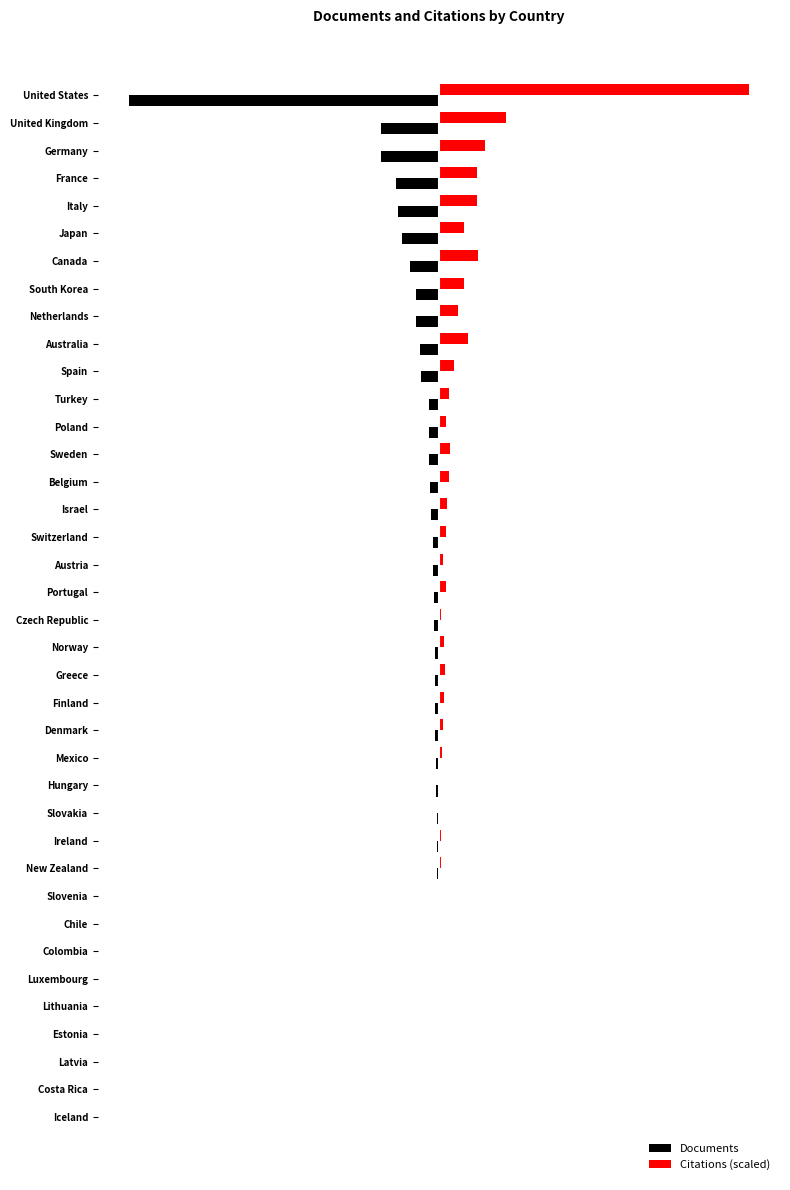

What are all the series names shown in the legend?

Documents, Citations (scaled)